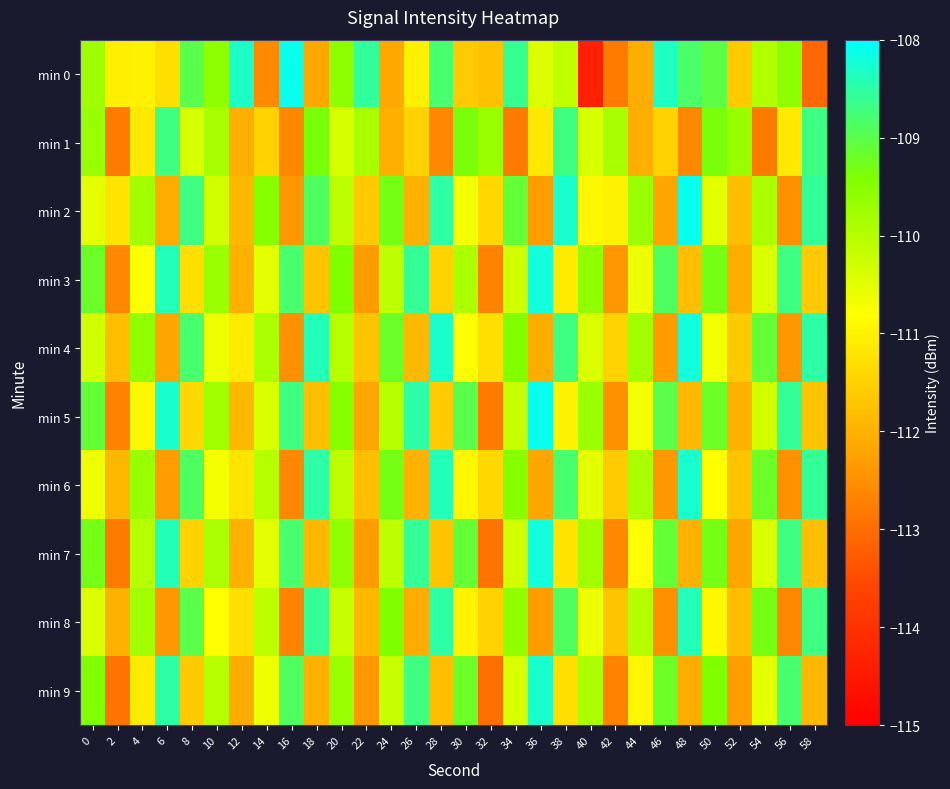

List the series in order of their peak value, lowest first.

min 1, min 8, min 6, min 9, min 3, min 4, min 7, min 0, min 2, min 5